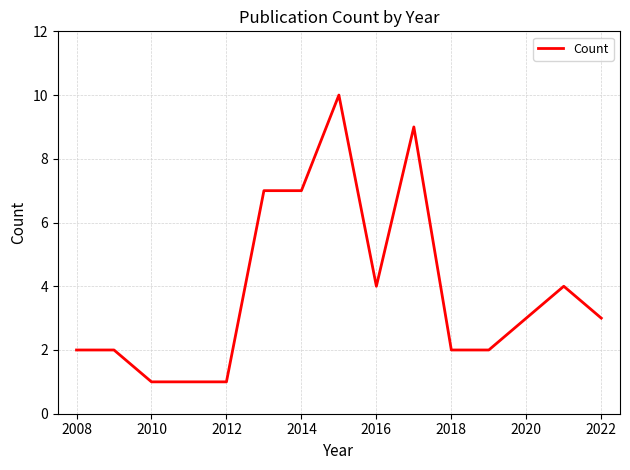

What is the difference between the maximum and minimum values?

9